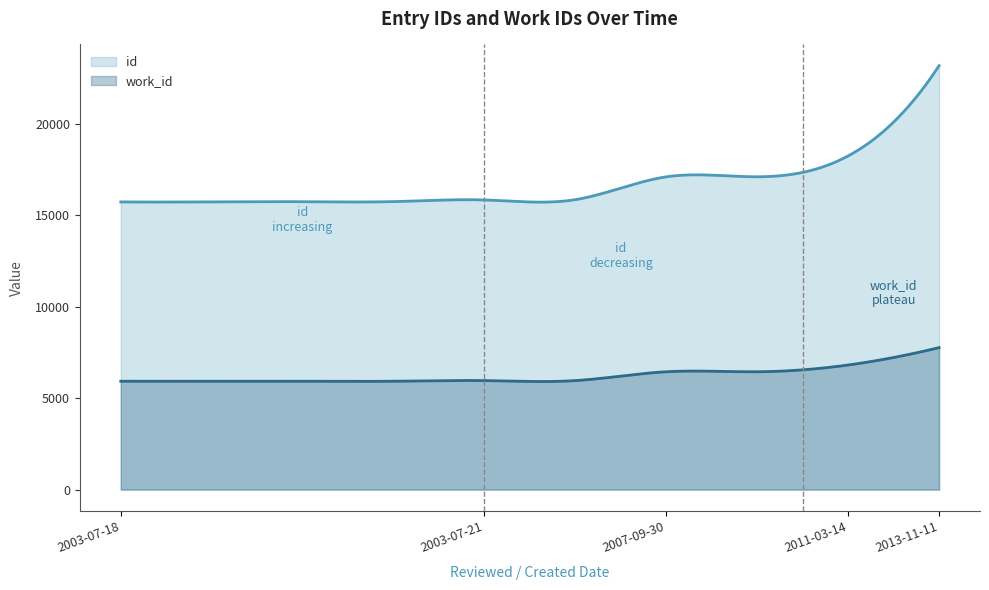

At which category is the sum across all series the highest?

2013-11-11